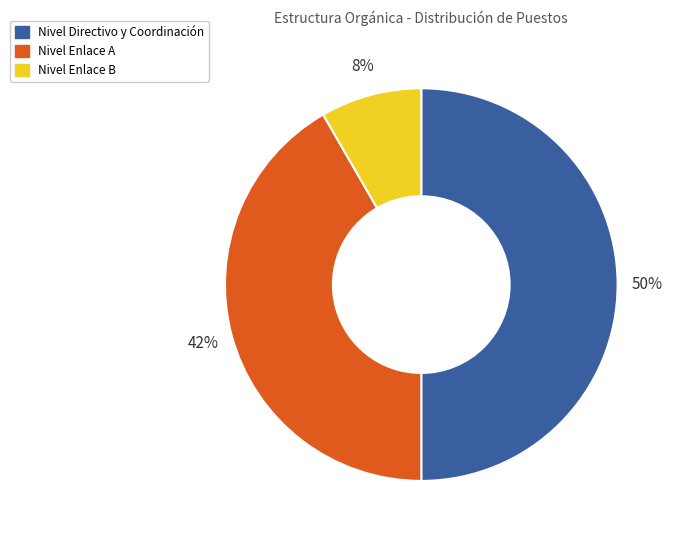

Which category accounts for the majority?

Nivel Directivo y Coordinación